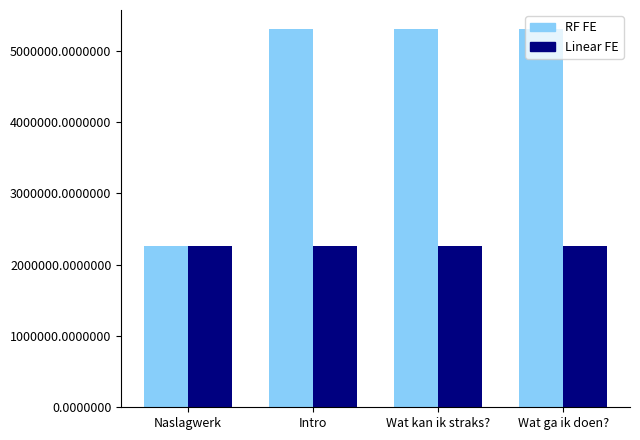

Rank the series by their average value, from highest to lowest.

RF FE, Linear FE